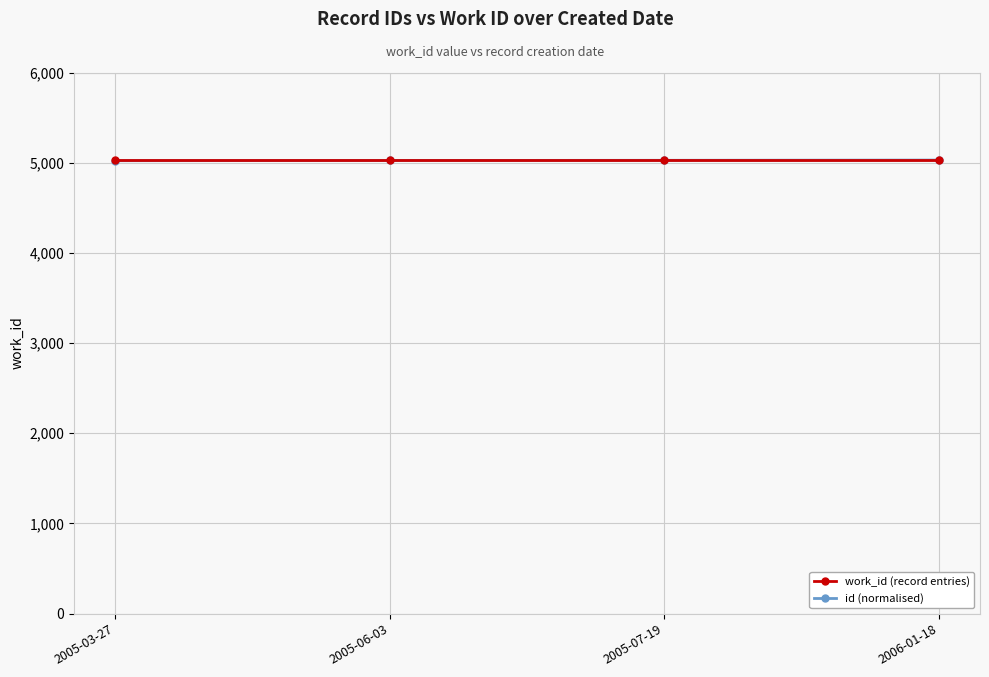

What is the smallest value displayed?

5021.9